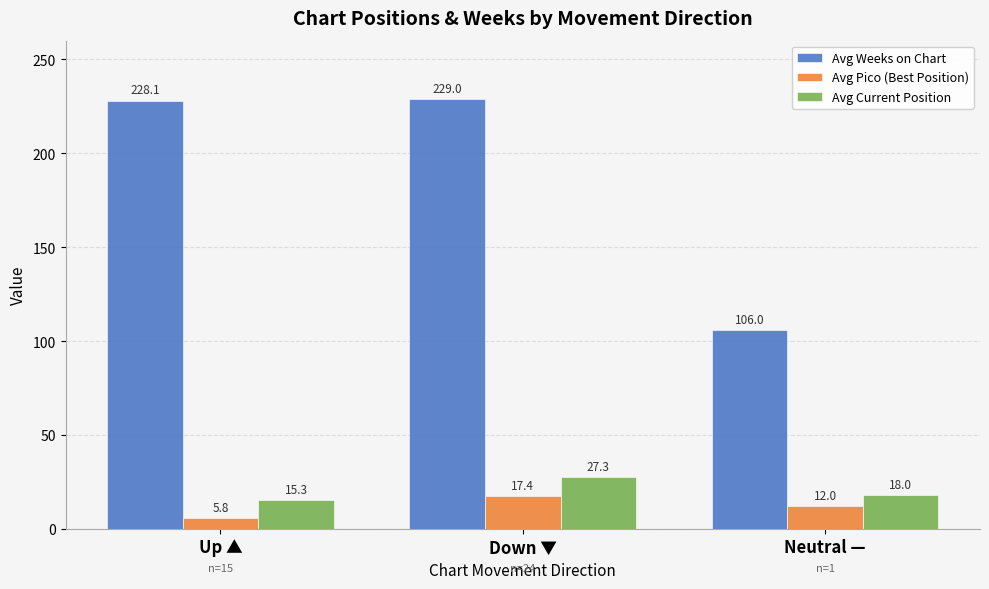

Which series has the widest spread of values?

Avg Weeks on Chart